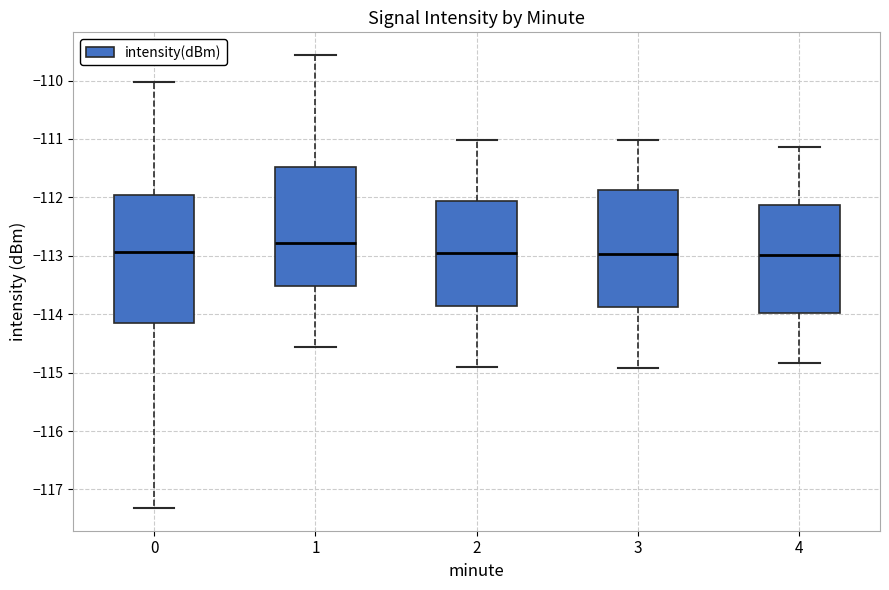

Where does the lower whisker of the box at x = 4 end on the y-axis? The values are not printed on the chart, so give them approximately, as read against the axis.

-114.8